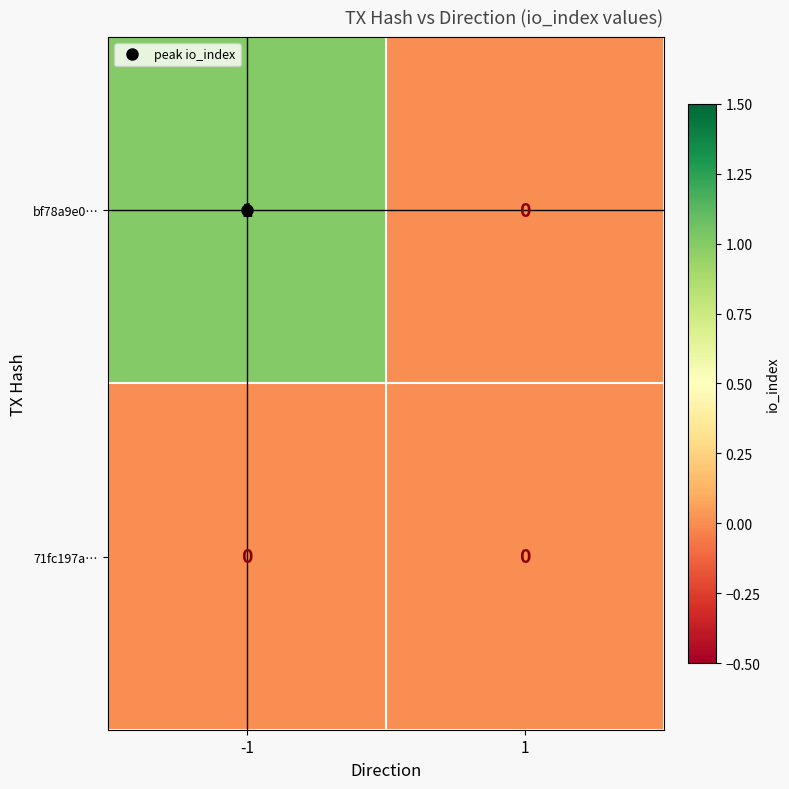

How many series are shown in this chart?

2